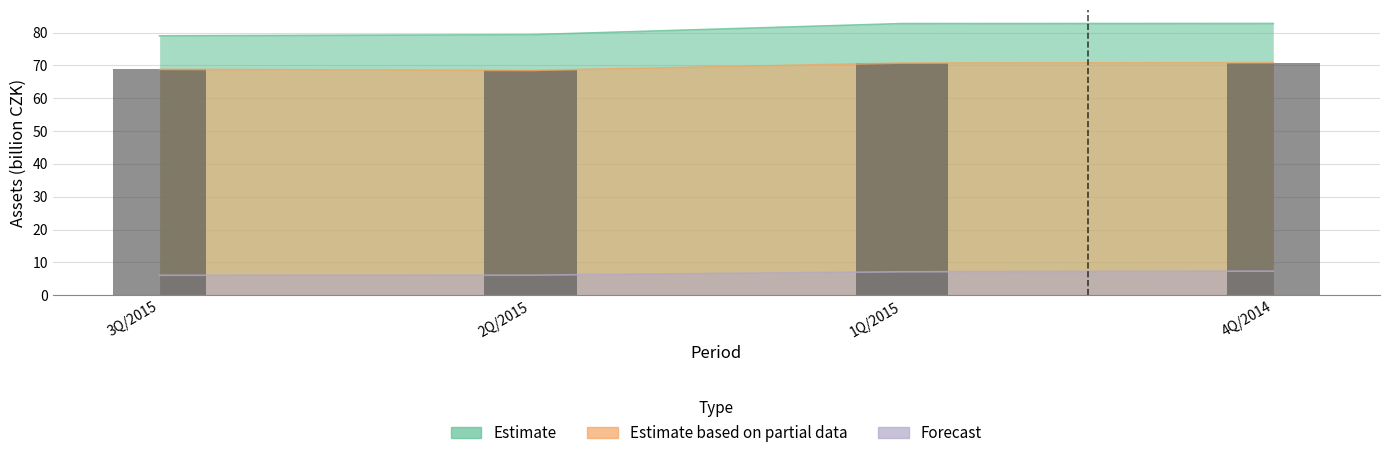

Is it true that Forecast equals 3.8 at 3Q/2015?

False